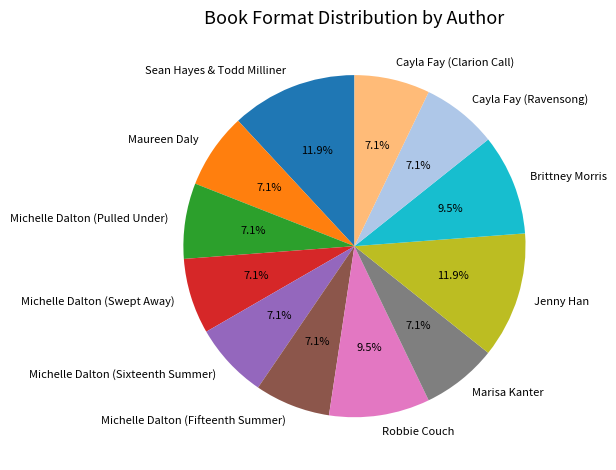

How many segments does this pie chart have?

12